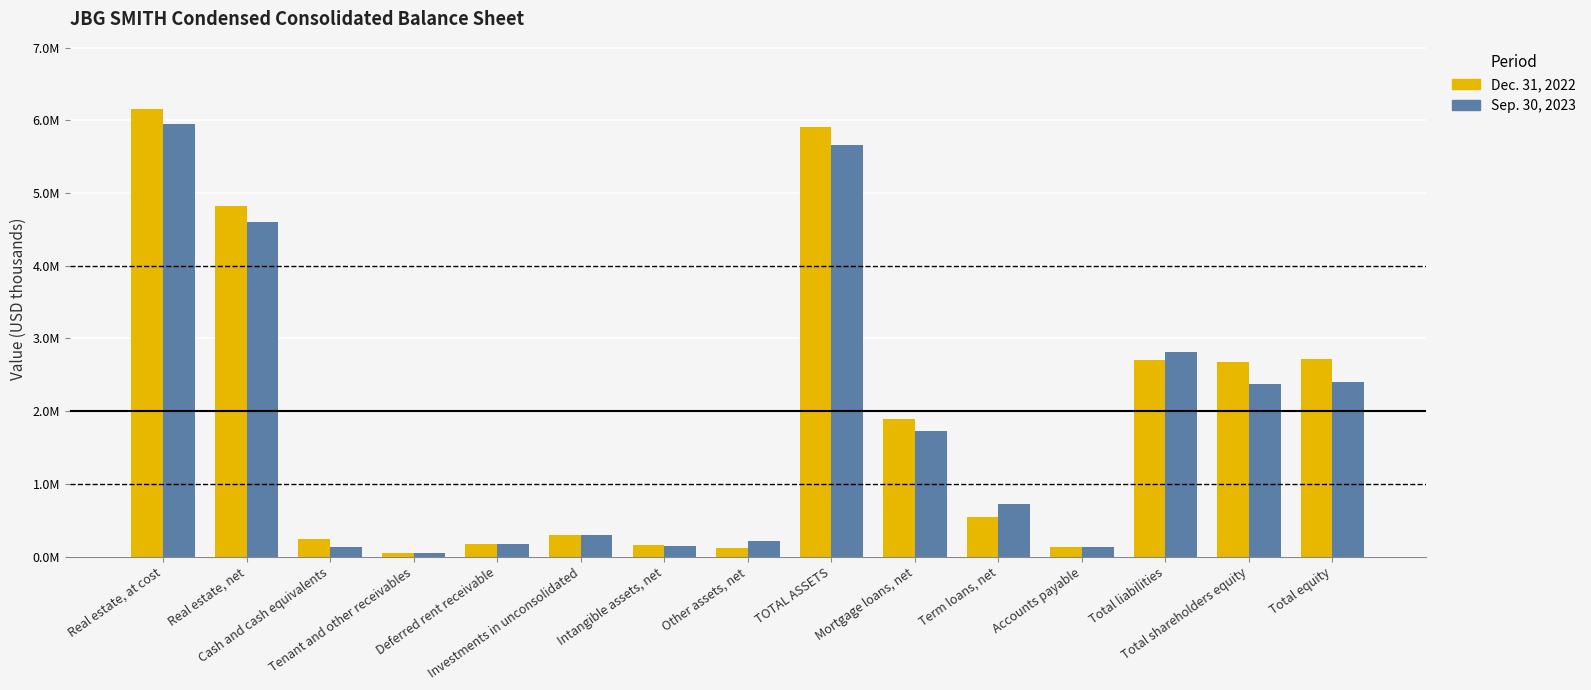

Are the bars grouped side by side (vs. stacked)?

Yes